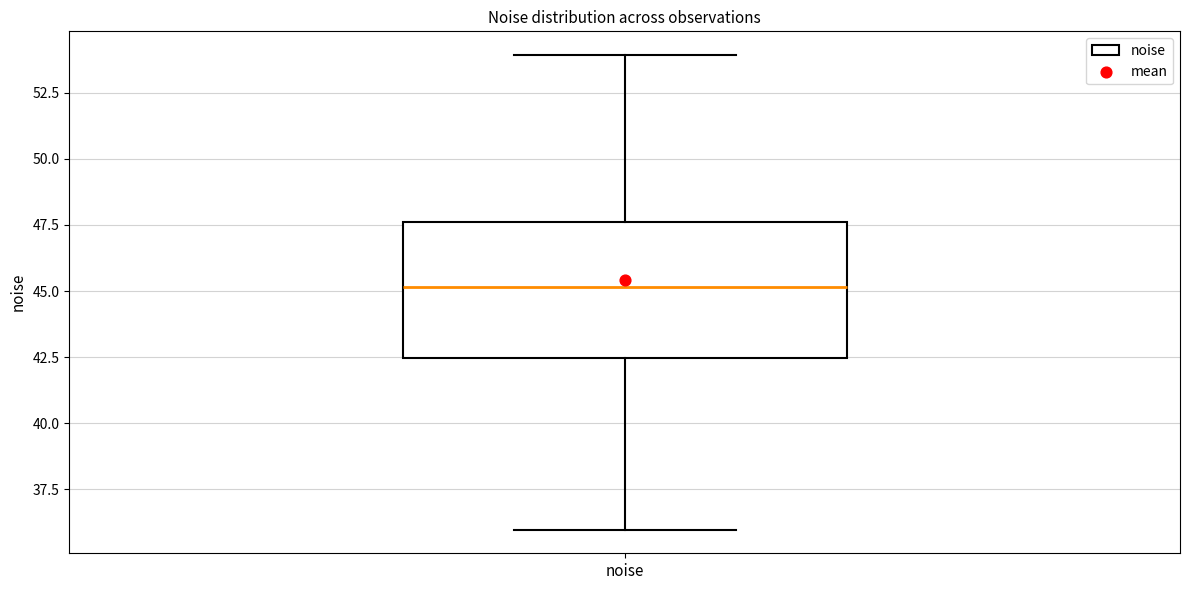

Where does the median line of the box for noise sit on the y-axis? The values are not printed on the chart, so give them approximately, as read against the axis.

45.0